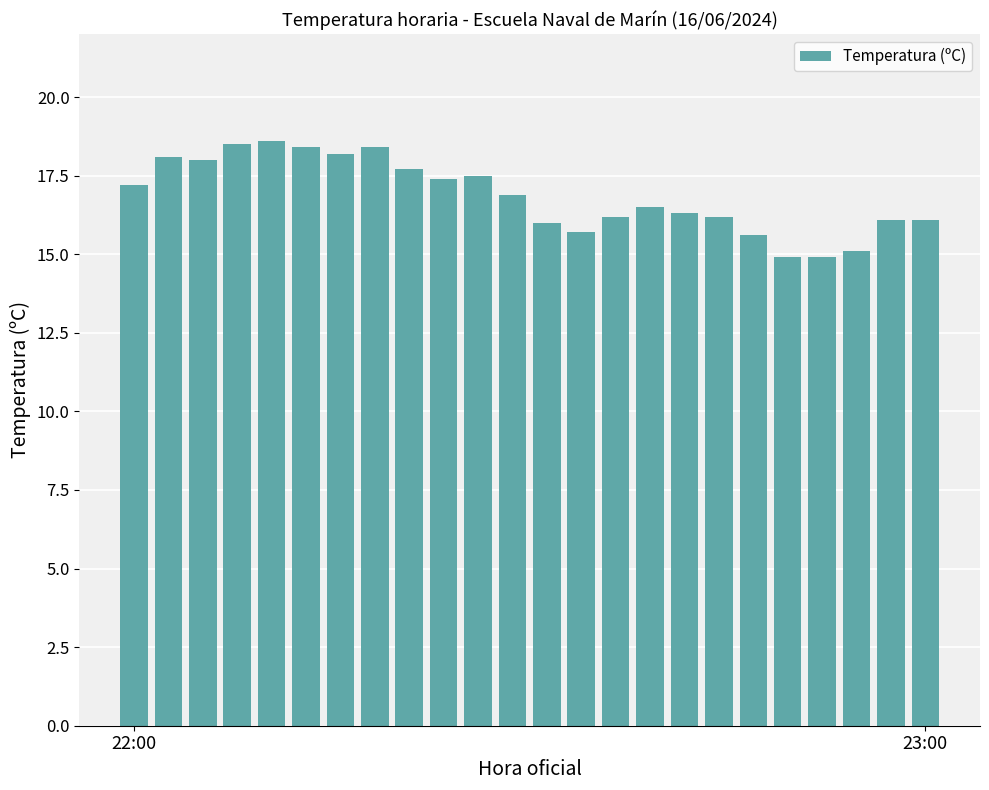

What is the greatest value displayed?

18.6